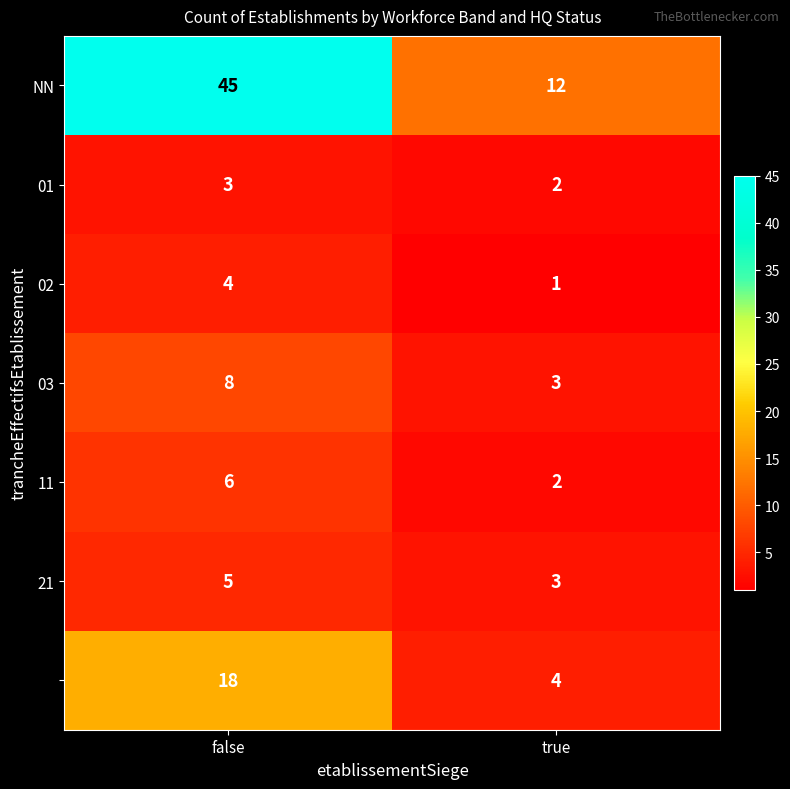

What is the difference between the highest and lowest values at true?

11